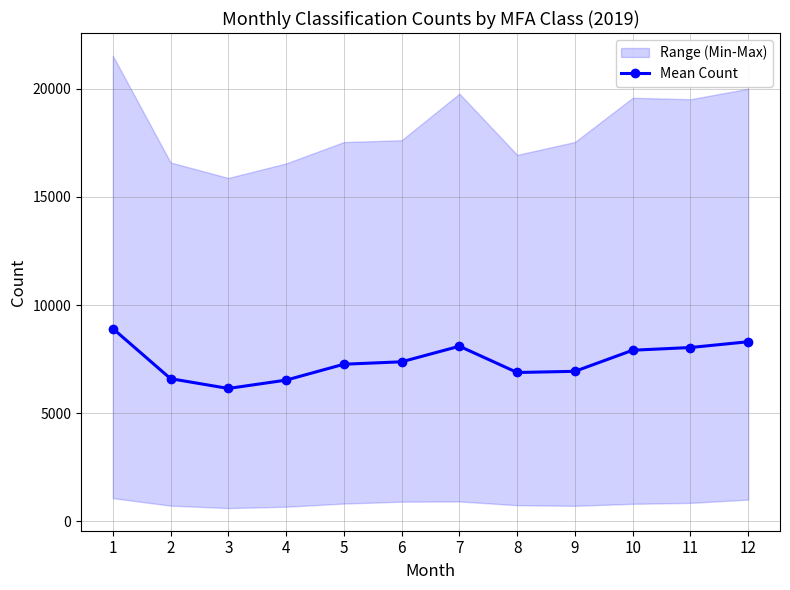

List the labels in order of value, largest first.

1, 12, 7, 11, 10, 6, 5, 9, 8, 2, 4, 3